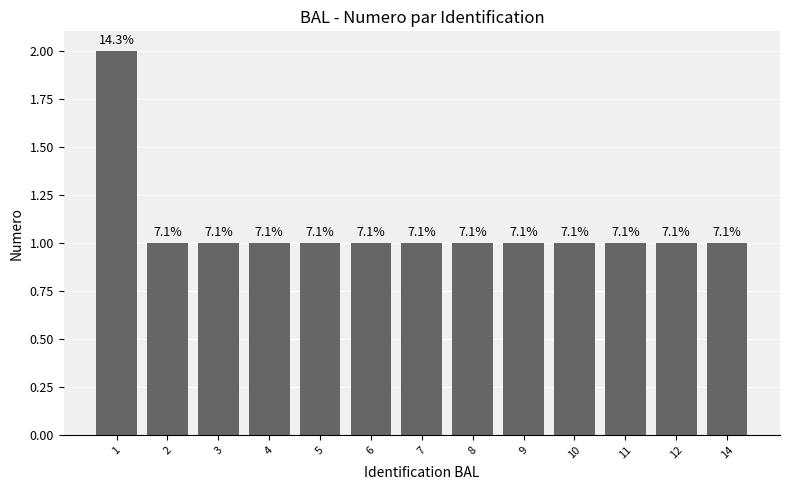

What is the difference between the maximum and minimum values?

1